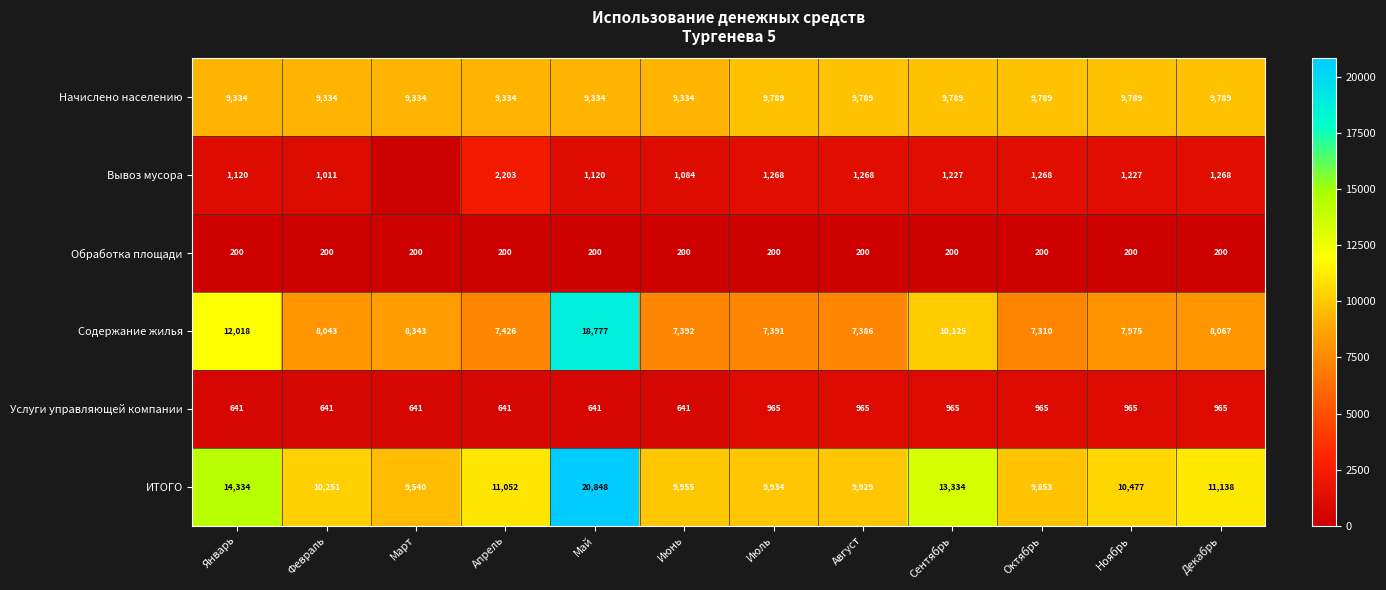

Is the value of Содержание жилья at Сентябрь greater than the value of Обработка площади at Май?

Yes